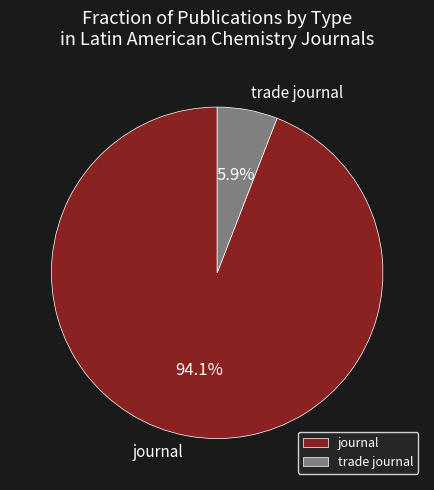

What percentage is the trade journal slice, to the nearest percent?

6%